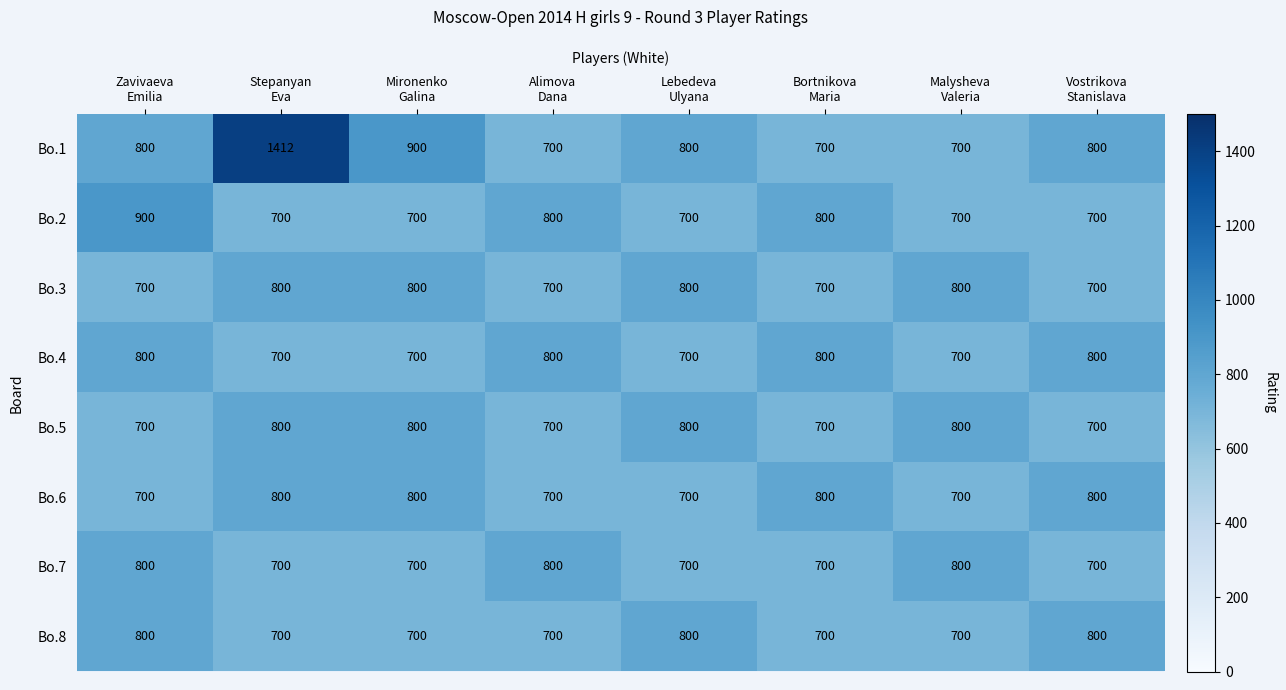

Which series has the widest spread of values?

Bo.1